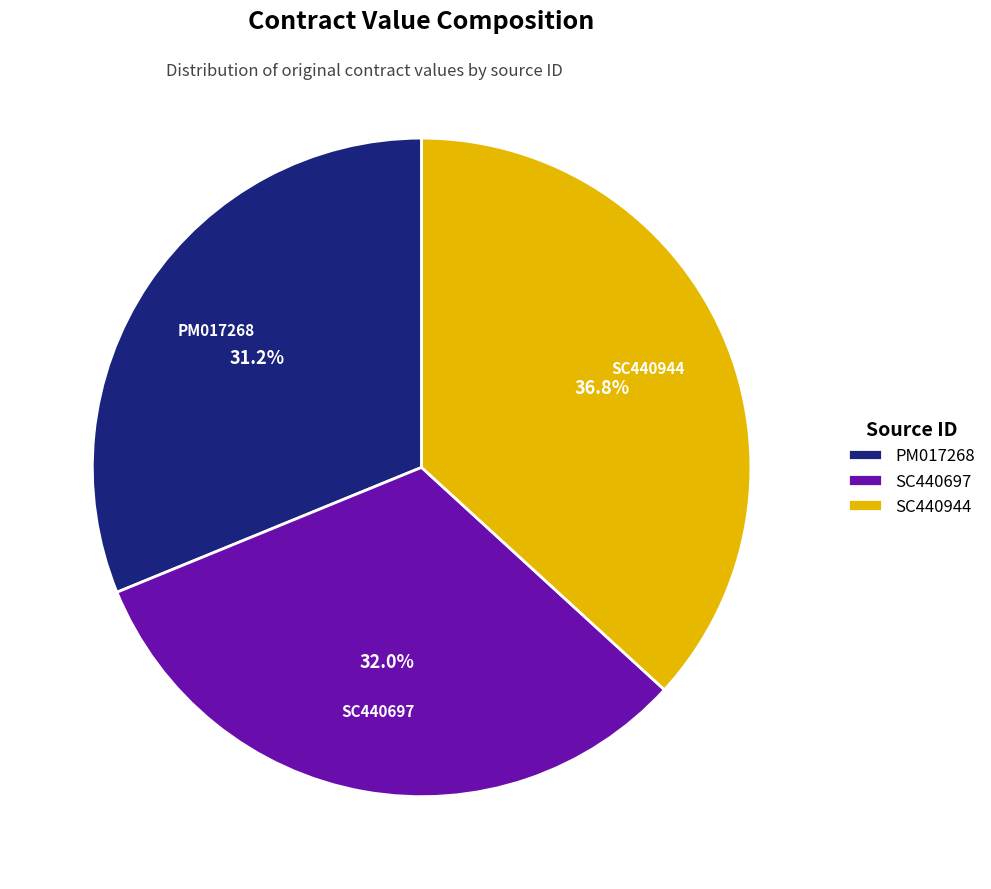

Which has a higher value, PM017268 or SC440944?

SC440944